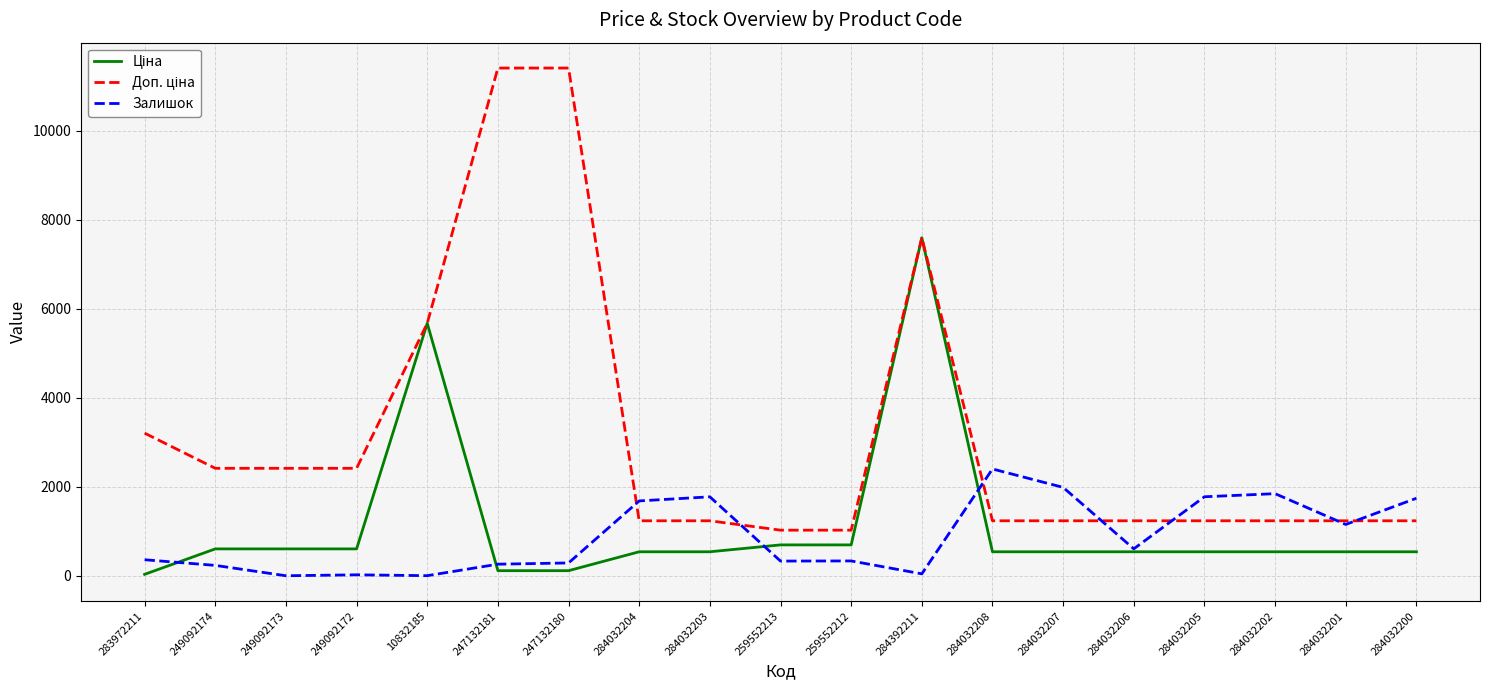

What is the total value across all series at 284032205?

3549.4